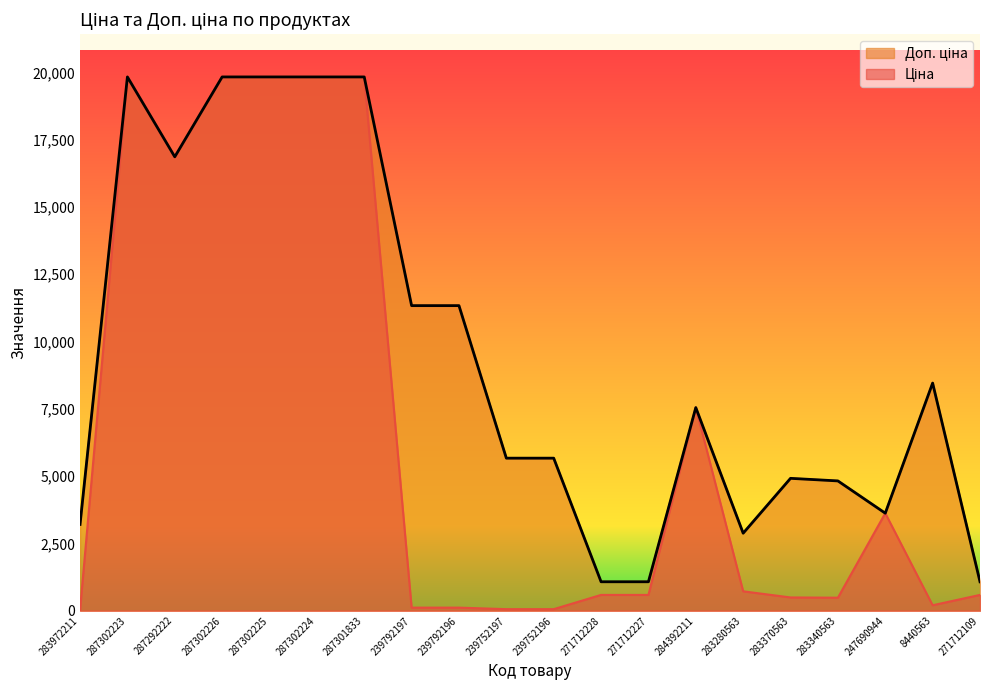

Which category has the highest value across all series?

287302223